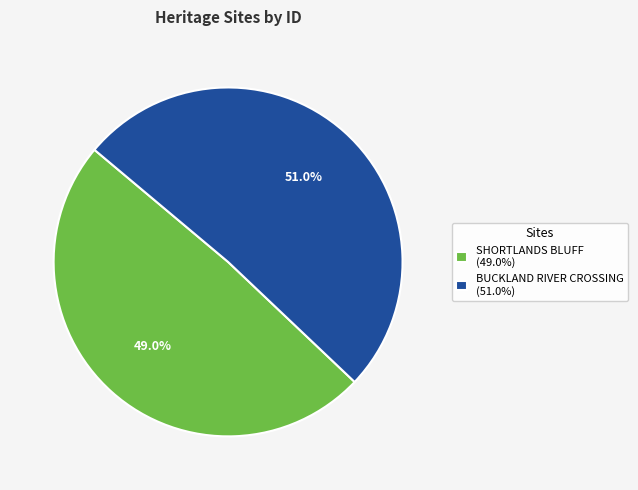

To the nearest percent, what portion does SHORTLANDS BLUFF represent?

49%